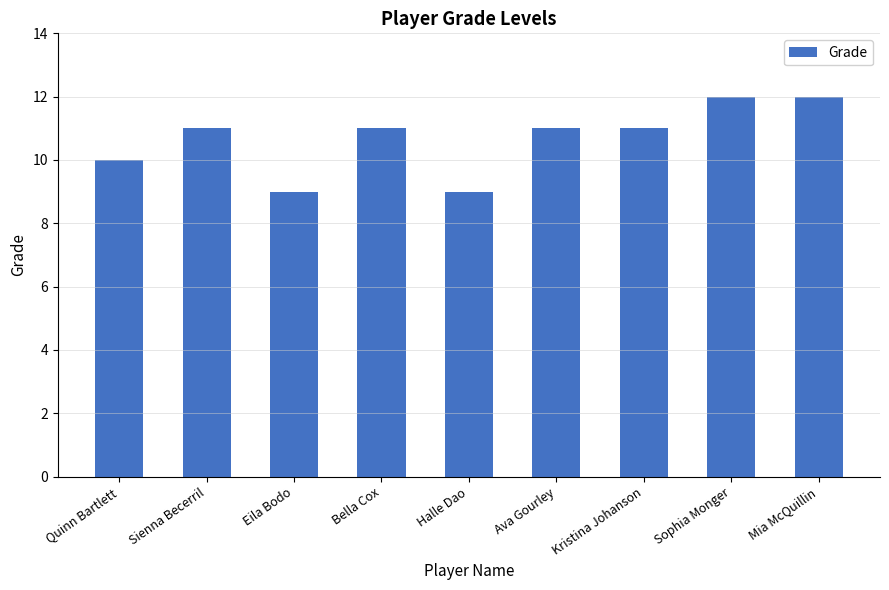

True or false: the data shows 19 at Sienna Becerril.

False